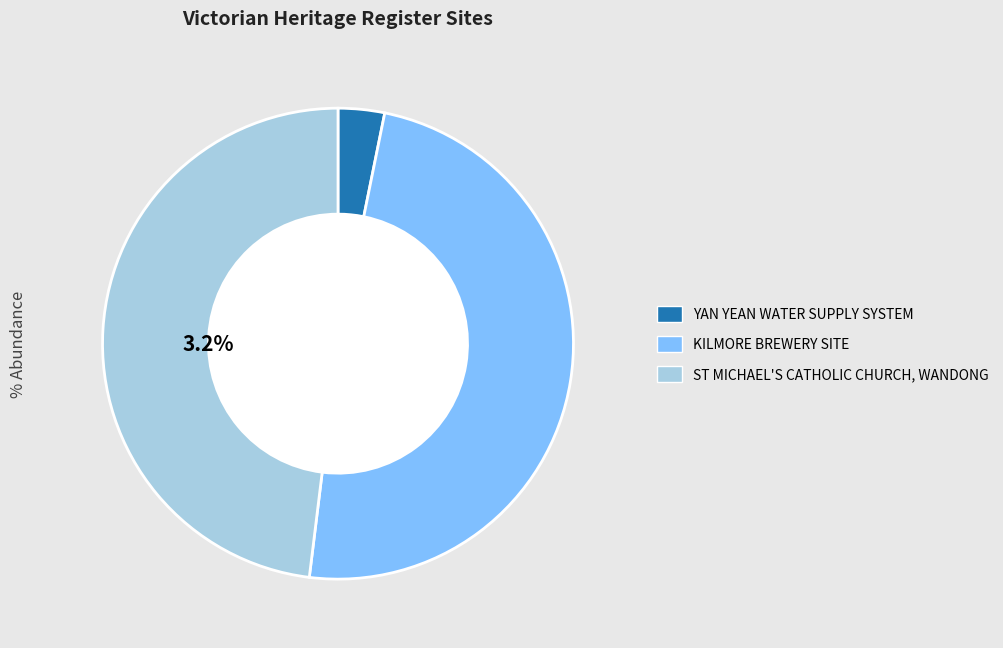

Does ST MICHAEL'S CATHOLIC CHURCH, WANDONG represent more than half of the total?

No